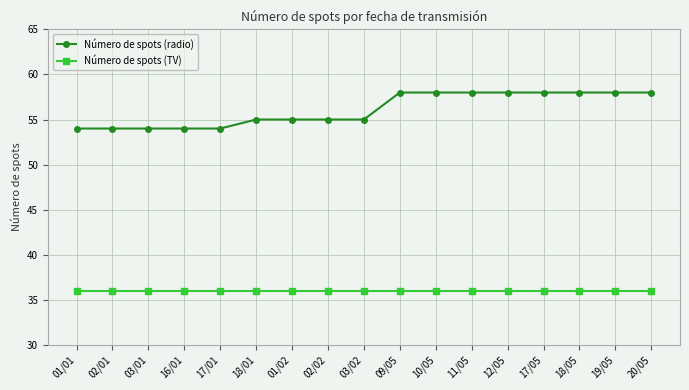

Reading left to right, list all the values displayed in this chart.

Número de spots (radio): 54	54	54	54	54	55	55	55	55	58	58	58	58	58	58	58	58
Número de spots (TV): 36	36	36	36	36	36	36	36	36	36	36	36	36	36	36	36	36